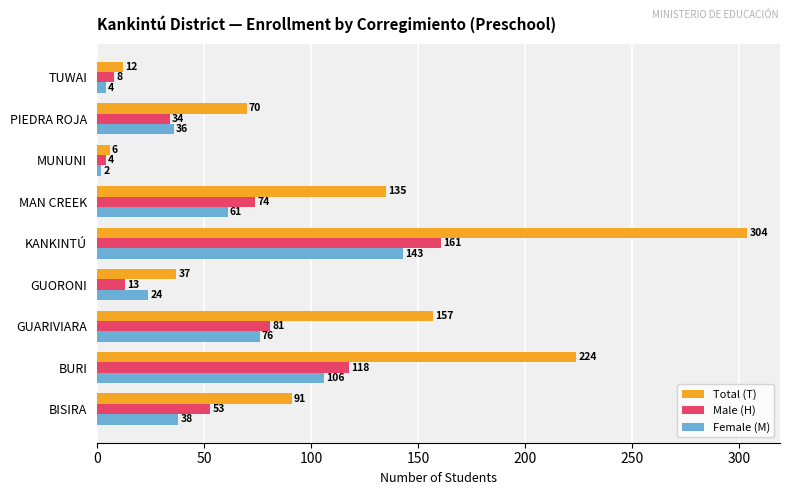

What is the average value of the Total (T) series?

115